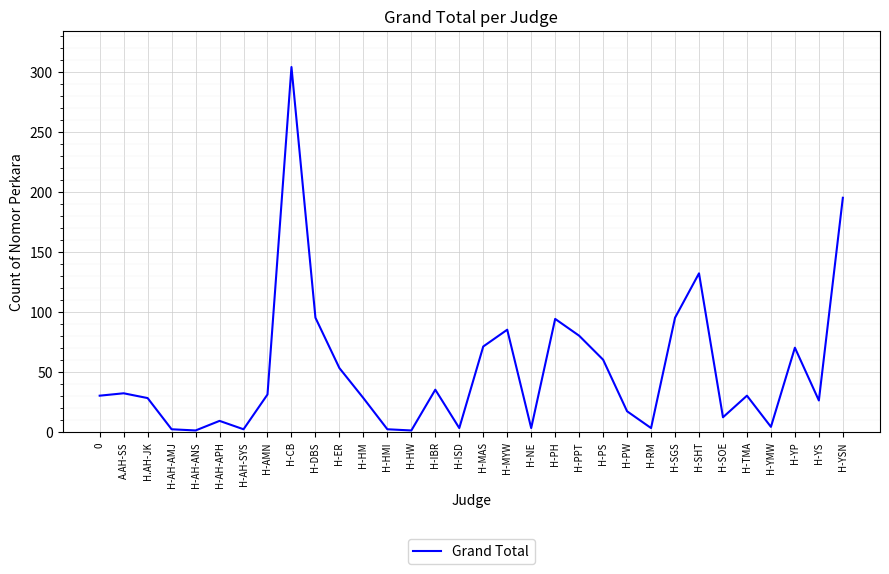

What is the maximum value shown in the chart?

304